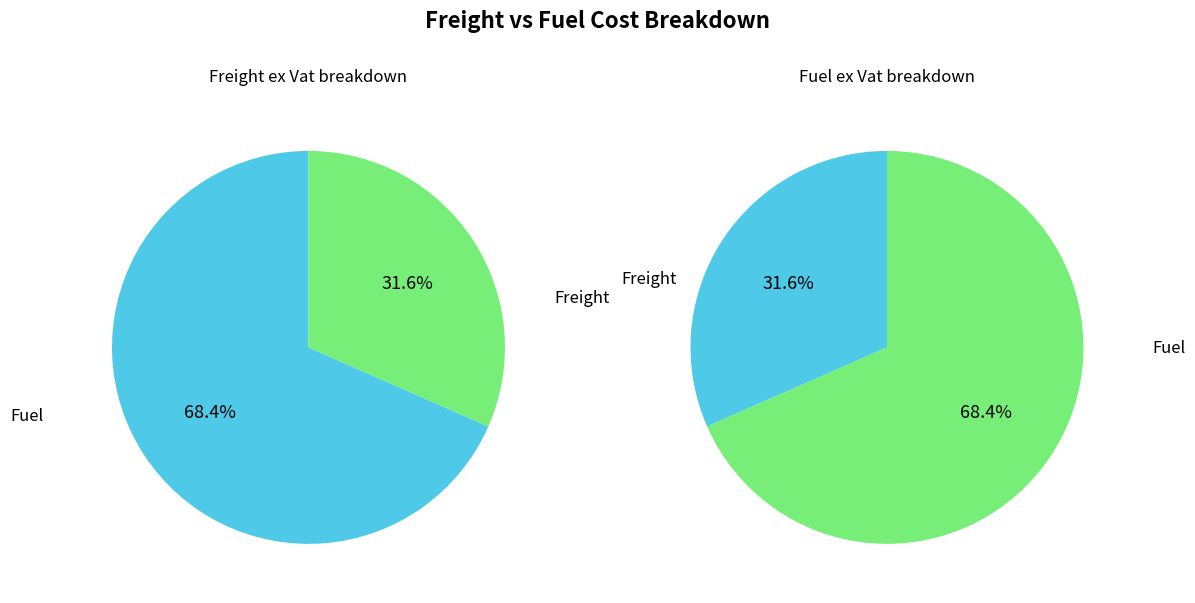

To the nearest percent, what is the difference between the largest and smallest slice percentages?

37%